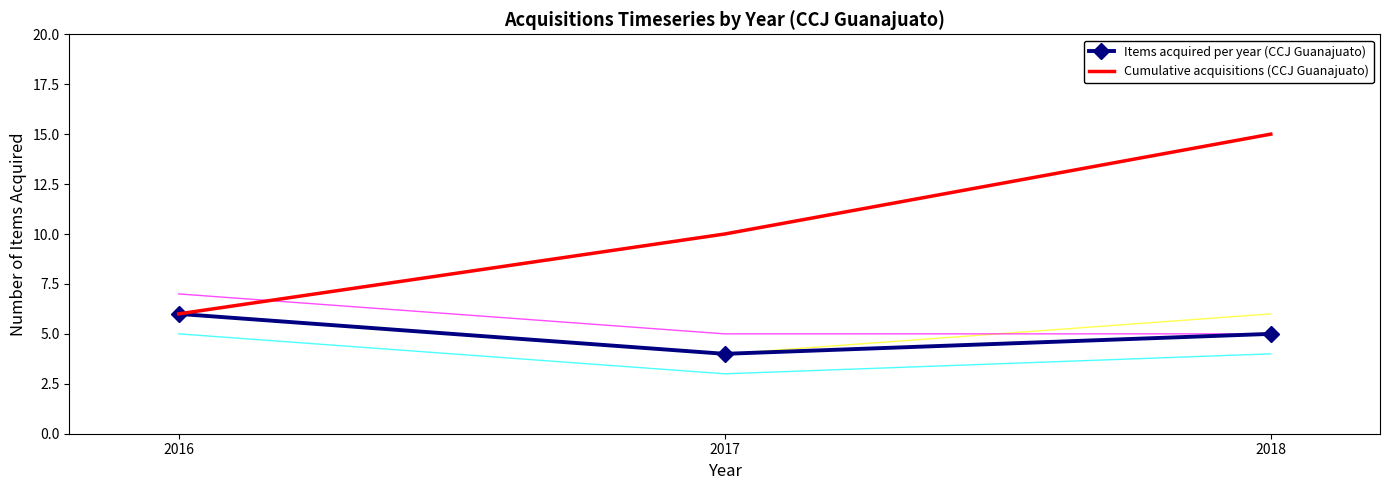

Reading right to left, extract all data points from this chart.

Items acquired per year (CCJ Guanajuato): 5	4	6
Cumulative acquisitions (CCJ Guanajuato): 15	10	6